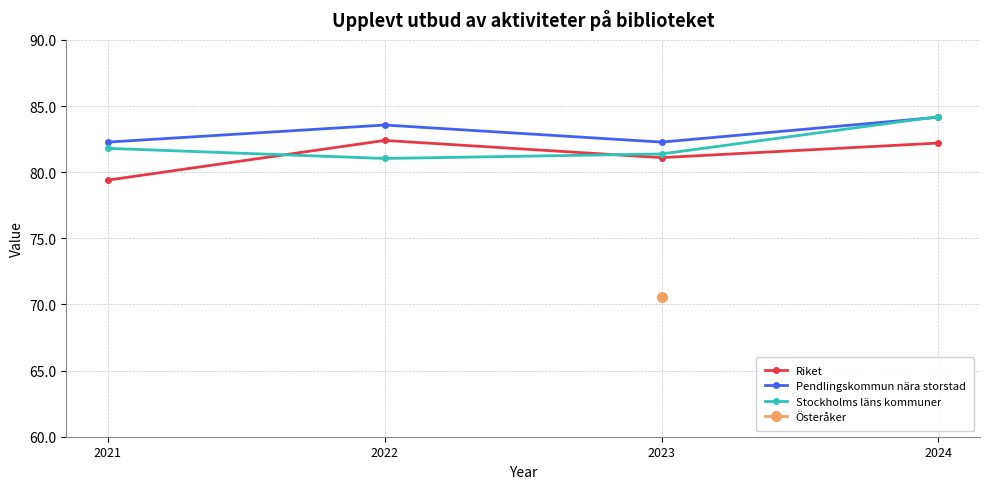

Which series has the largest range (max minus min)?

Stockholms läns kommuner